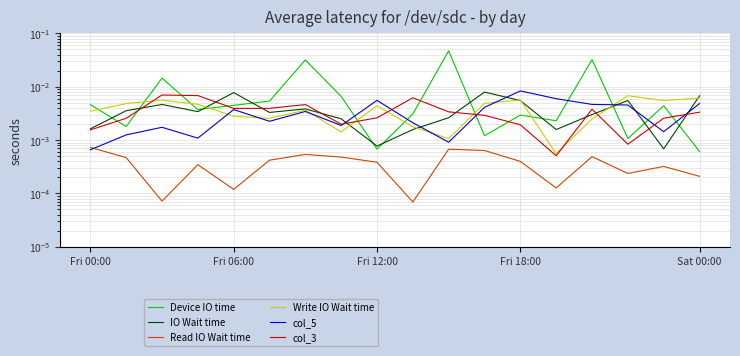

True or false: Device IO time and Write IO Wait time cross at least once.

True